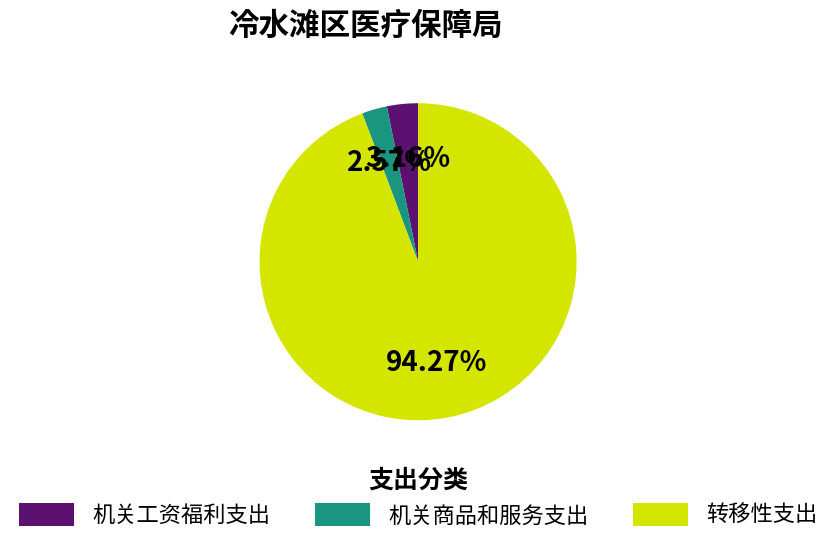

How many slices are in this pie chart?

3